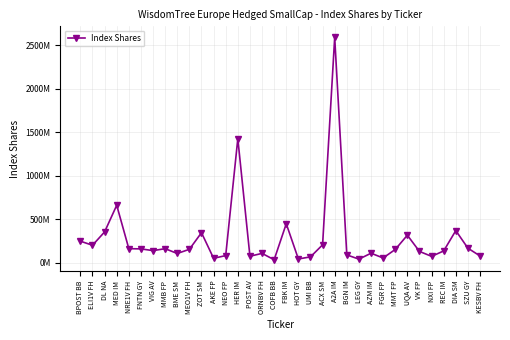

What is the value of the 4th point from the left?

661372969.2